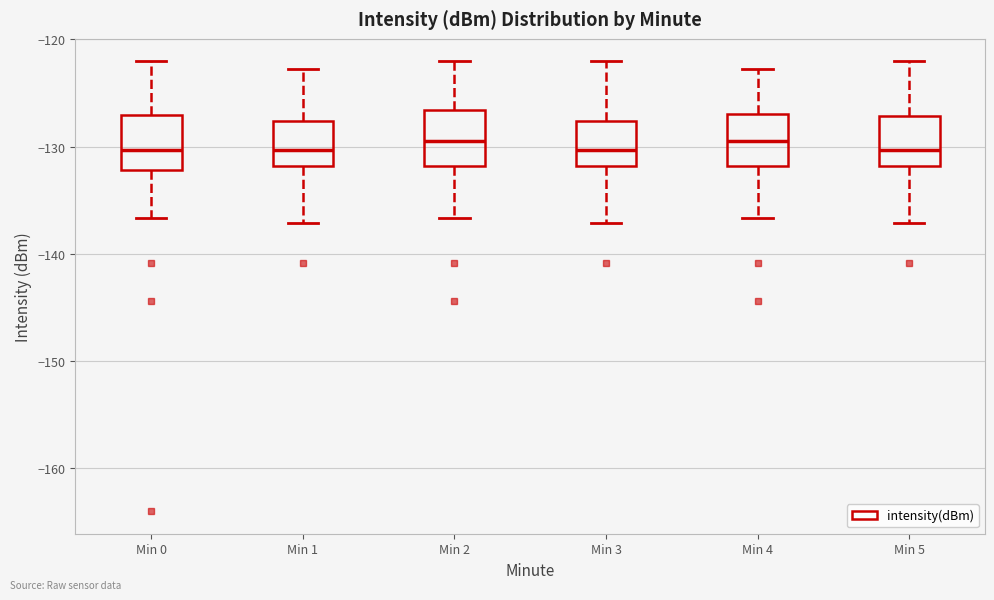

Where is the upper edge of the box for Min 3 on the y-axis? The values are not printed on the chart, so give them approximately, as read against the axis.

-128